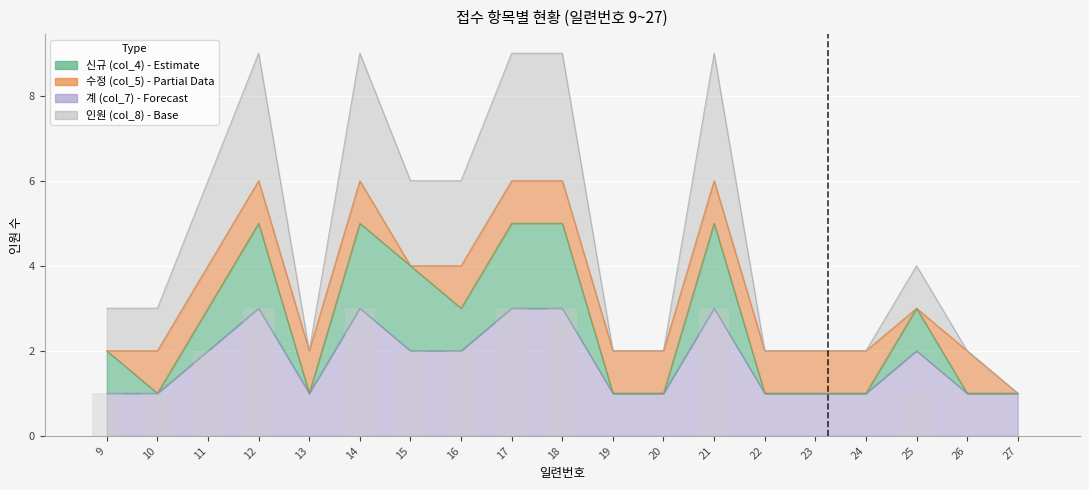

List the labels in order of 신규 (col_4) value, smallest first.

10, 13, 19, 20, 22, 23, 24, 26, 27, 9, 11, 16, 25, 15, 12, 14, 17, 18, 21